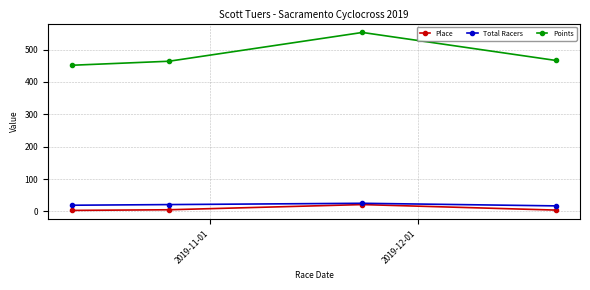

Does the chart display data point markers on the line(s)?

Yes